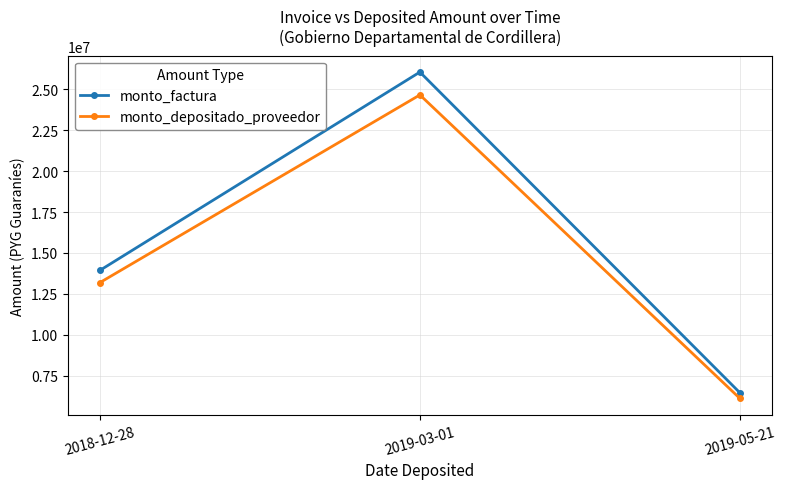

Reading left to right, extract all data points from this chart.

monto_factura: 13933948	26066052	6446492
monto_depositado_proveedor: 13186582	24667963	6100725